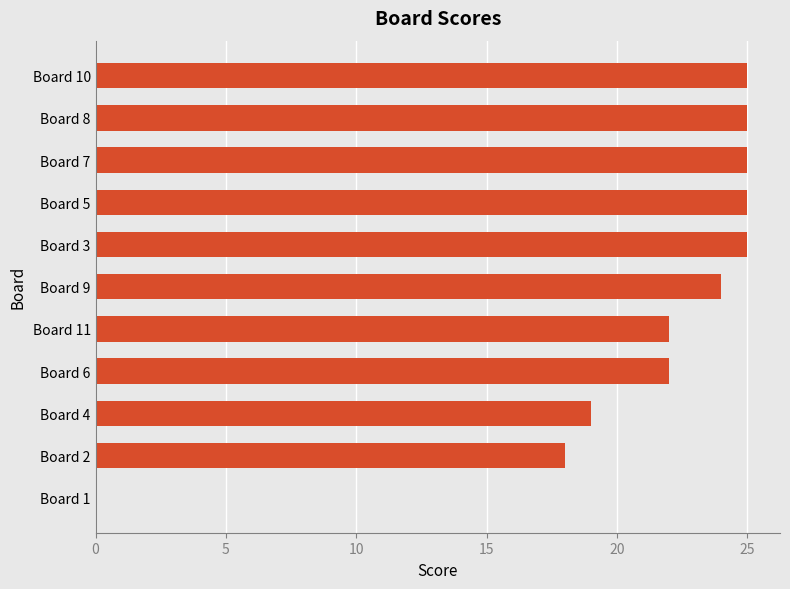

What is the maximum value shown in the chart?

25